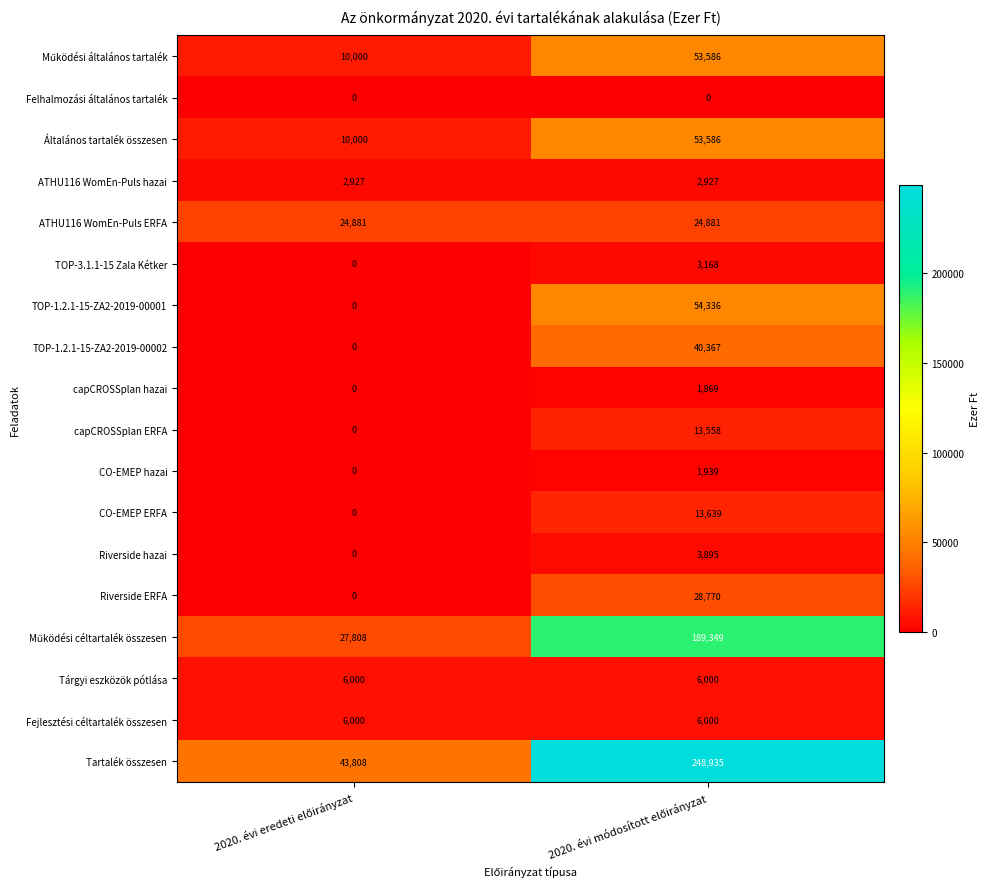

Which series has the largest range (max minus min)?

Tartalék összesen